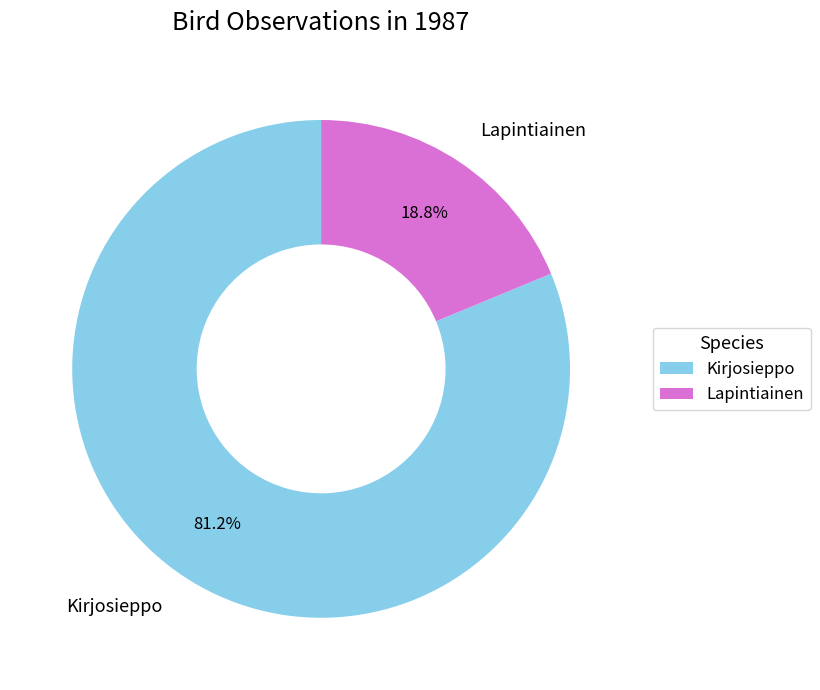

Which has a higher value, Kirjosieppo or Lapintiainen?

Kirjosieppo